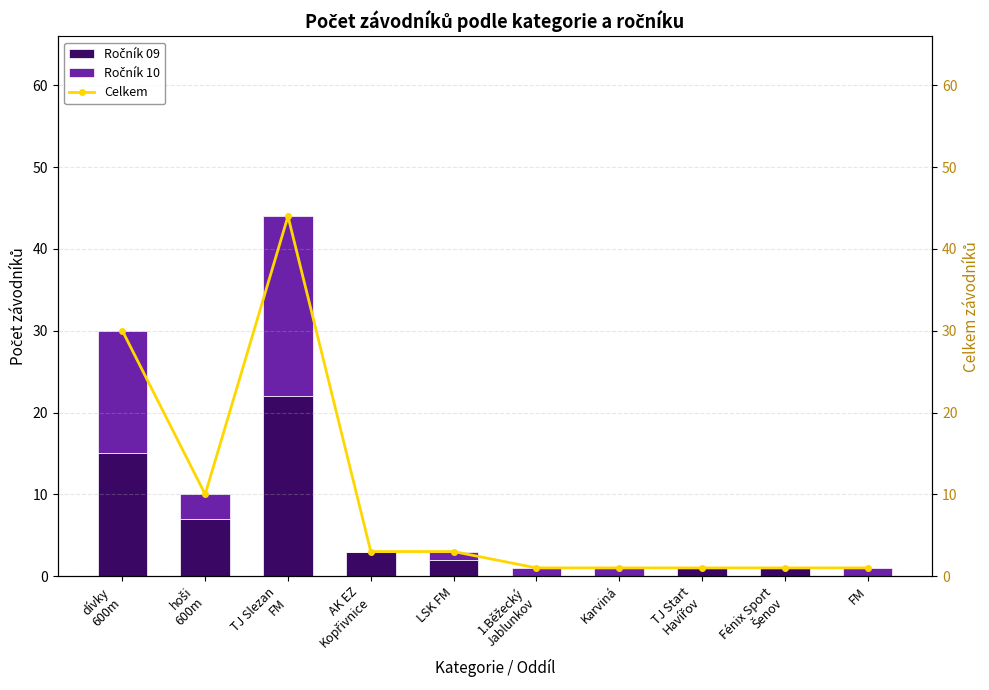

At which category is the sum across all series the highest?

TJ Slezan
FM